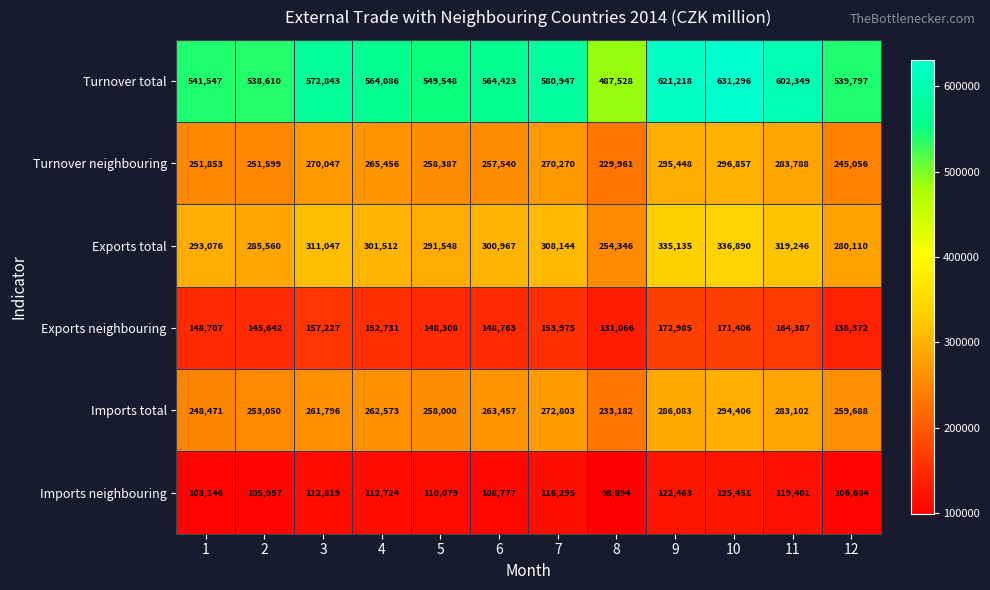

At which label is Imports neighbouring closest to 112172?

4